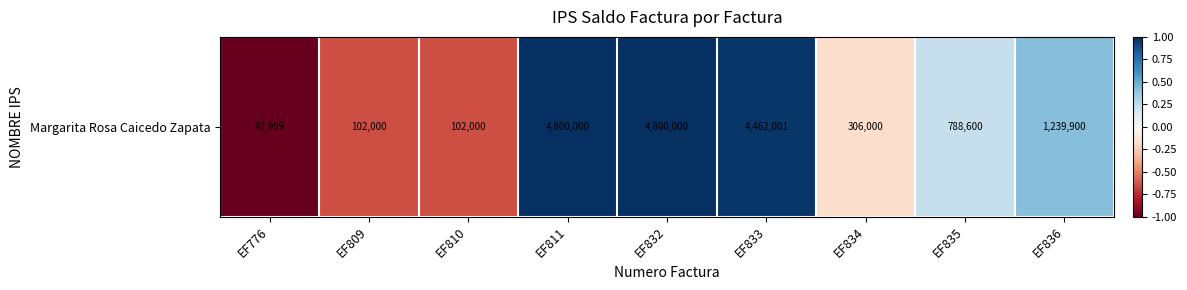

Rank the categories by value from highest to lowest.

EF811, EF832, EF833, EF836, EF835, EF834, EF809, EF810, EF776